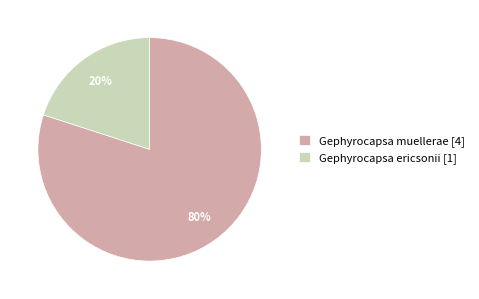

The Gephyrocapsa muellerae [4] slice represents 69% of the pie. True or false?

False